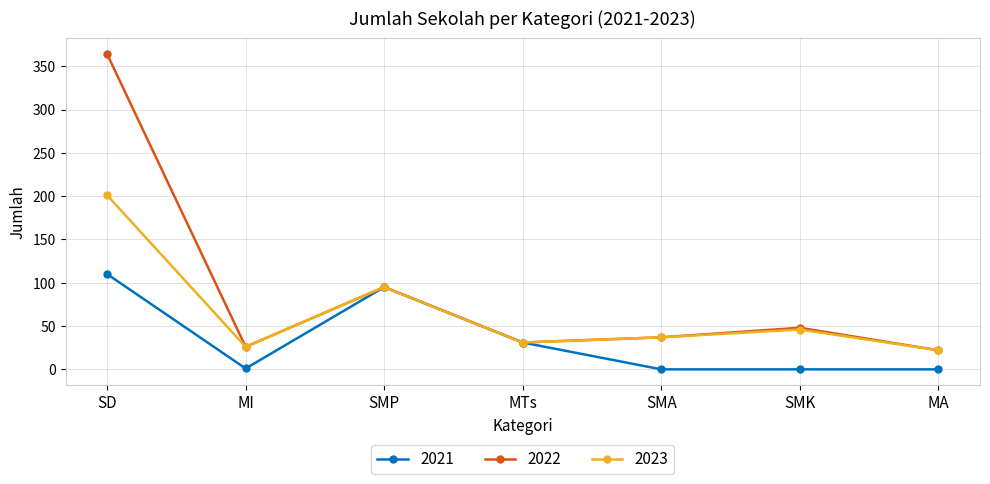

What are all the series names shown in the legend?

2021, 2022, 2023